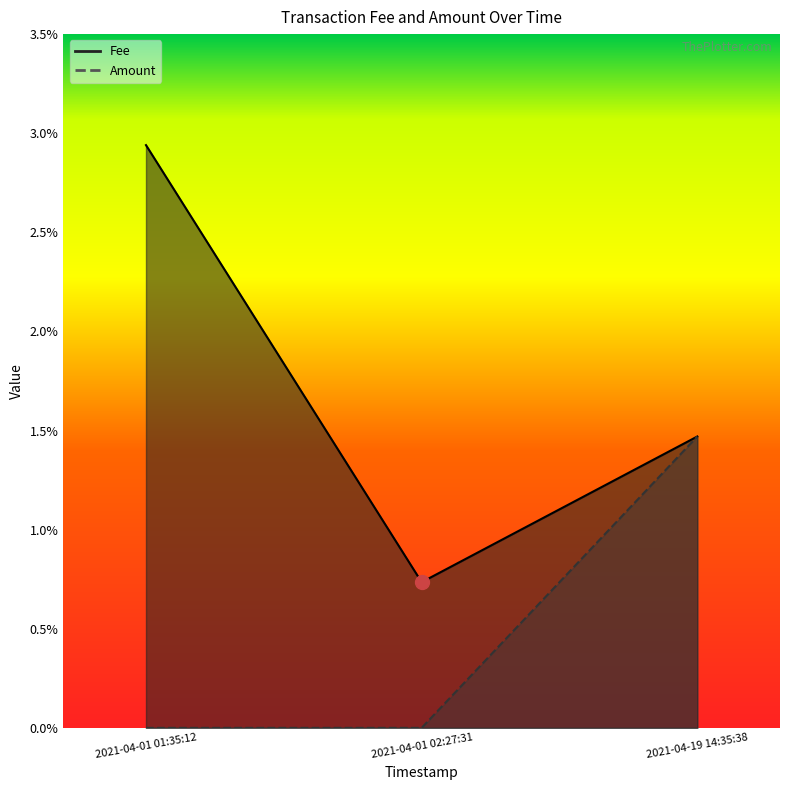

At which category is the sum across all series the highest?

2021-04-01 01:35:12